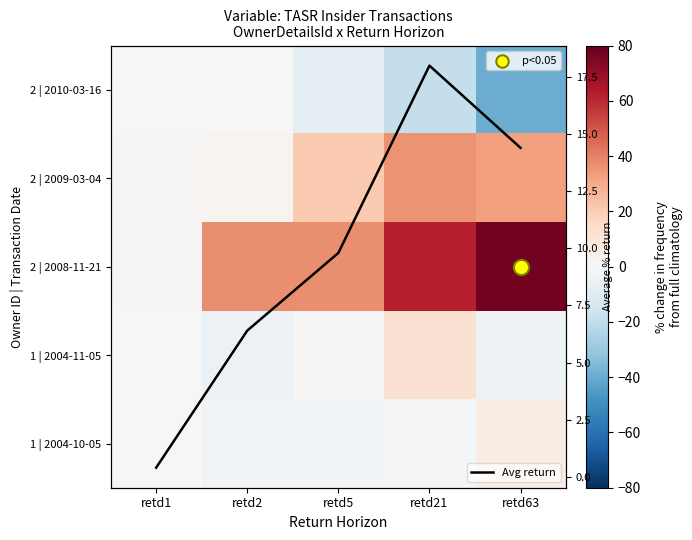

True or false: 2 | 2008-11-21 has a value of 81.4 at retd21.

False